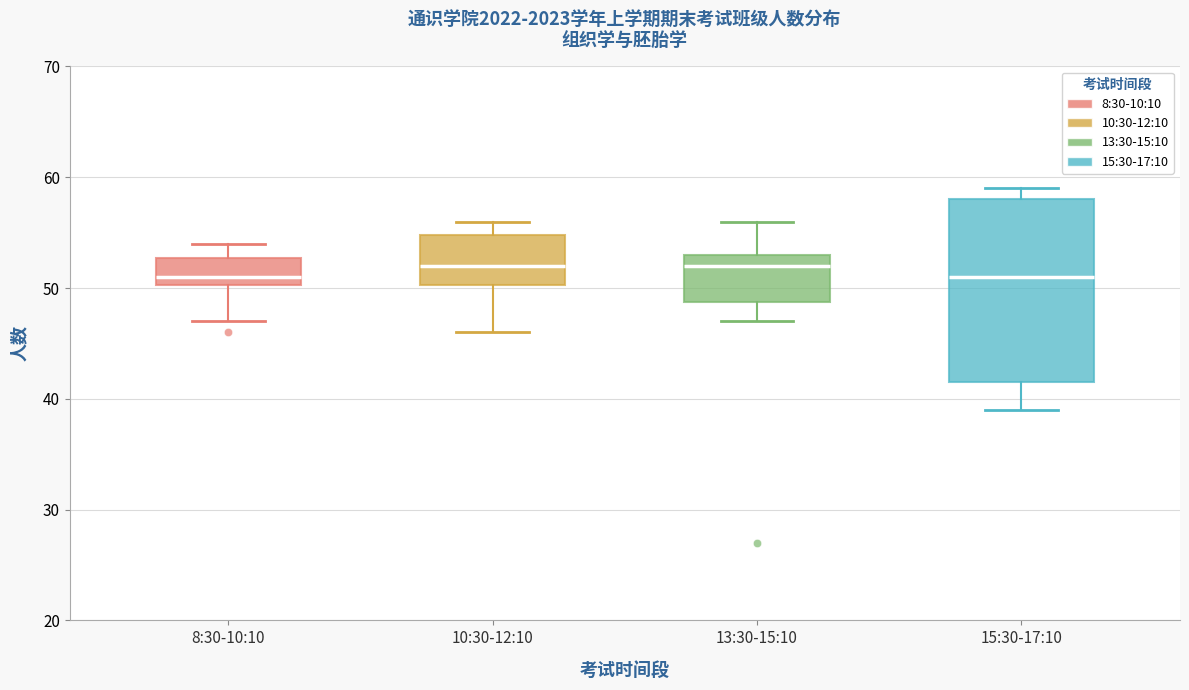

Which box is the tallest, from its lower edge to its upper edge?

15:30-17:10